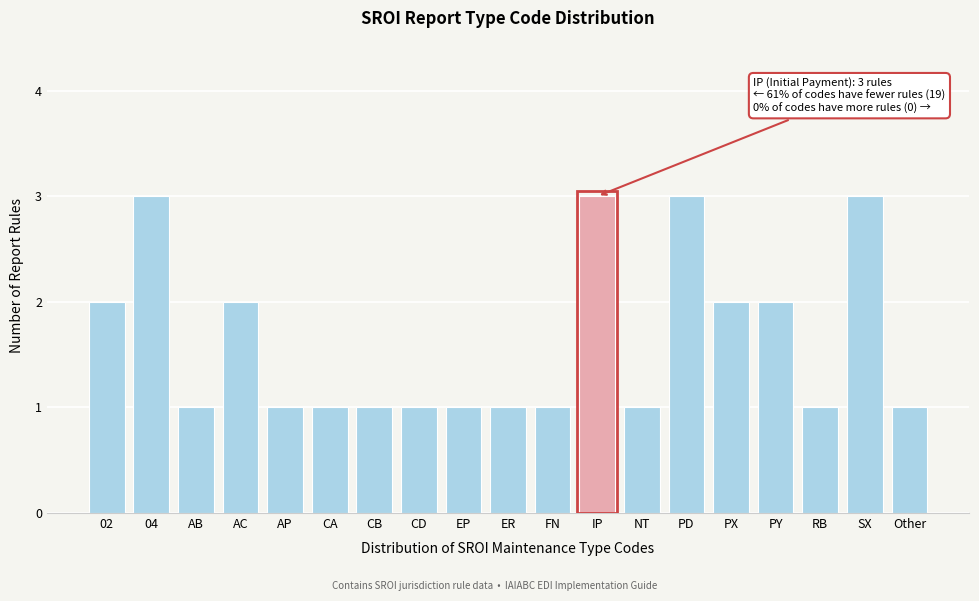

Reading left to right, extract all data points from this chart.

02=2	04=3	AB=1	AC=2	AP=1	CA=1	CB=1	CD=1	EP=1	ER=1	FN=1	IP=3	NT=1	PD=3	PX=2	PY=2	RB=1	SX=3	Other=1